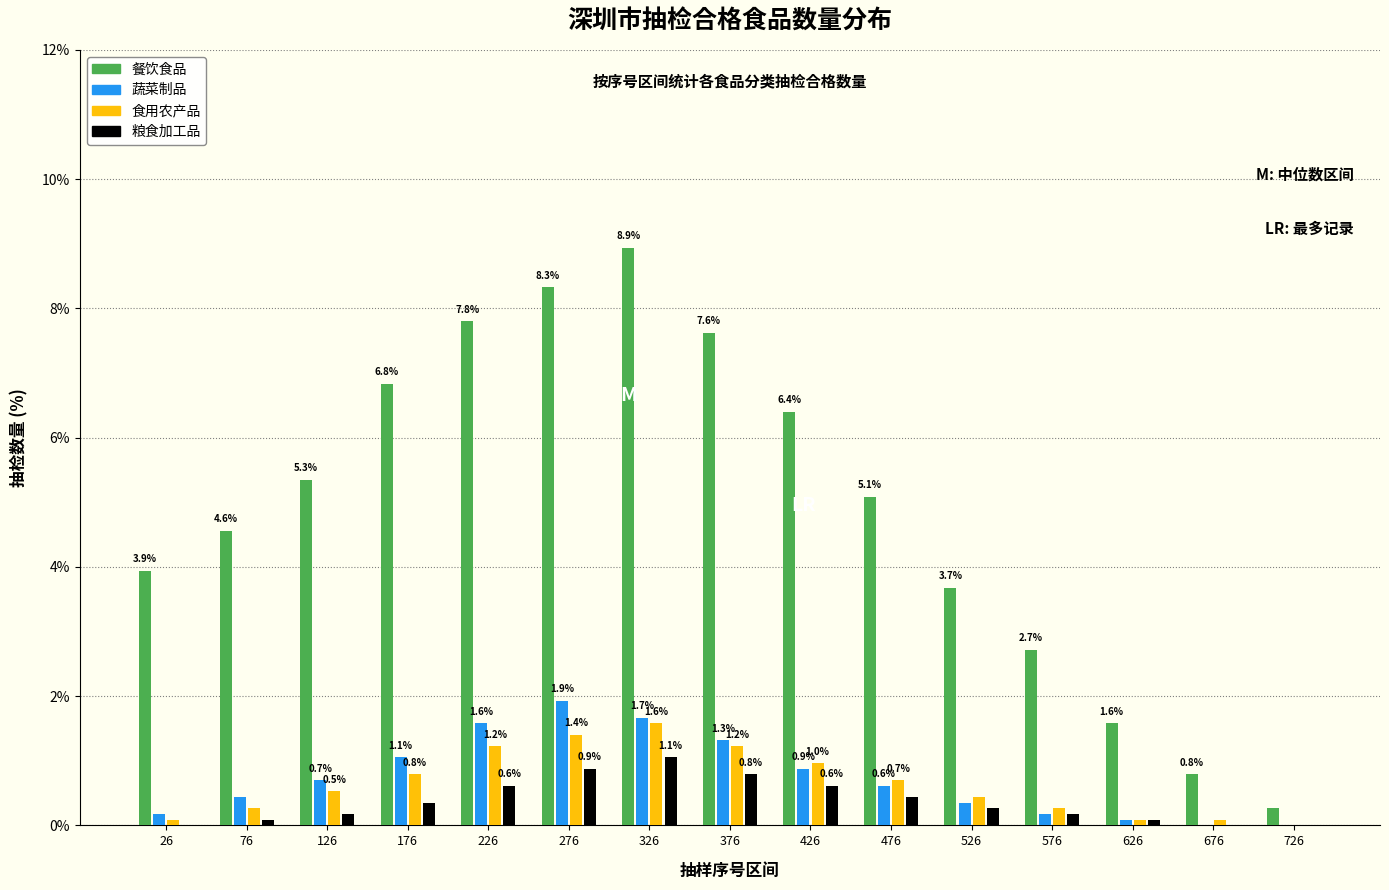

Which category has the highest value across all series?

326